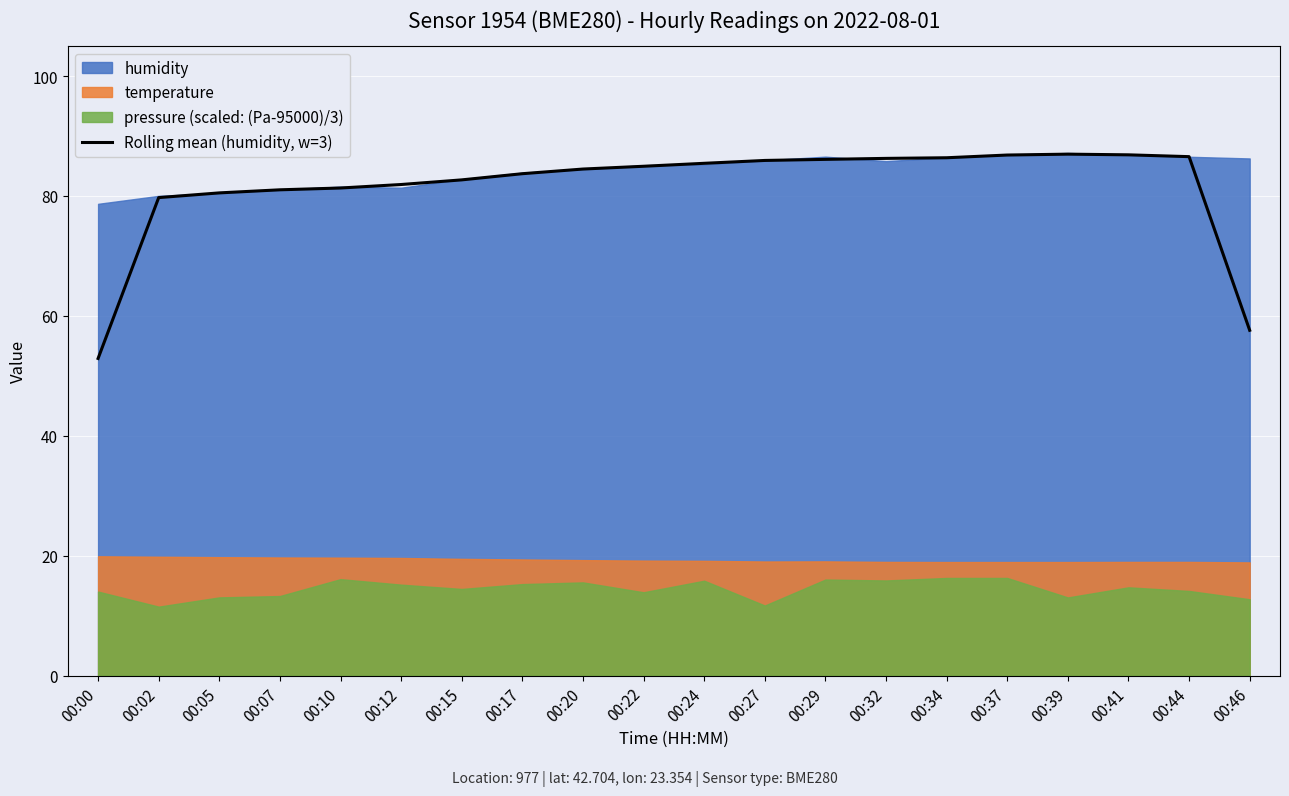

True or false: the data shows 38.7 at 00:34.

False